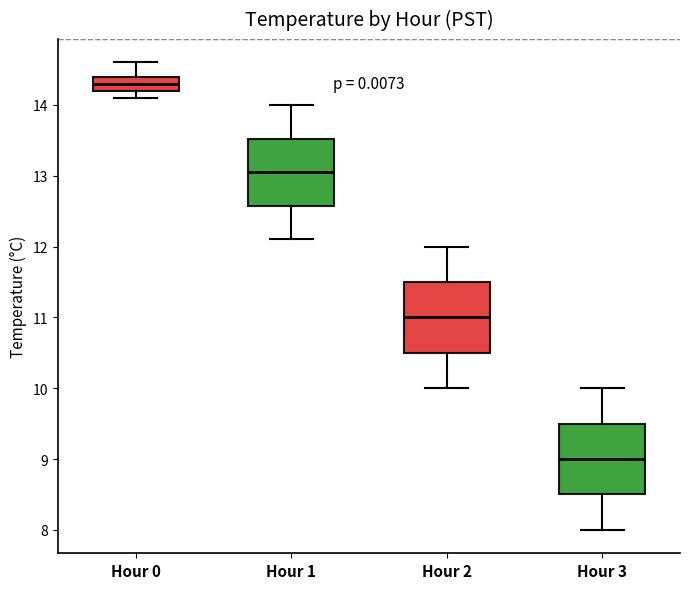

Reading left to right, transcribe this box plot: for each box, give where its median line is, the range the box spans, and where its two whiskers end, as read against the y-axis. The values are not printed on the chart, so give them approximately, as read against the axis.

Hour 0: median 14.3, box 14.2 to 14.4, whiskers 14.1 to 14.6
Hour 1: median 13.1, box 12.6 to 13.5, whiskers 12.1 to 14.0
Hour 2: median 11.0, box 10.5 to 11.5, whiskers 10.0 to 12.0
Hour 3: median 9.0, box 8.5 to 9.5, whiskers 8.0 to 10.0